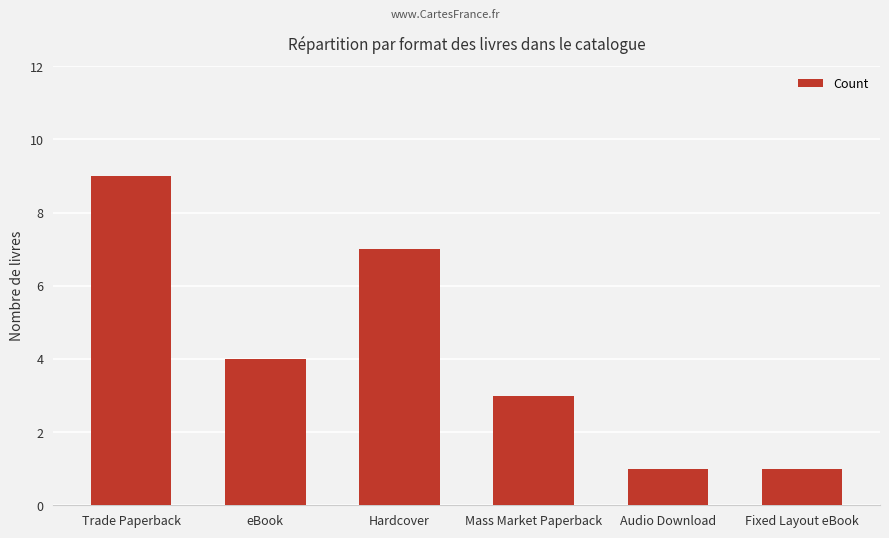

Reading right to left, what are all the values shown in this chart?

1	1	3	7	4	9